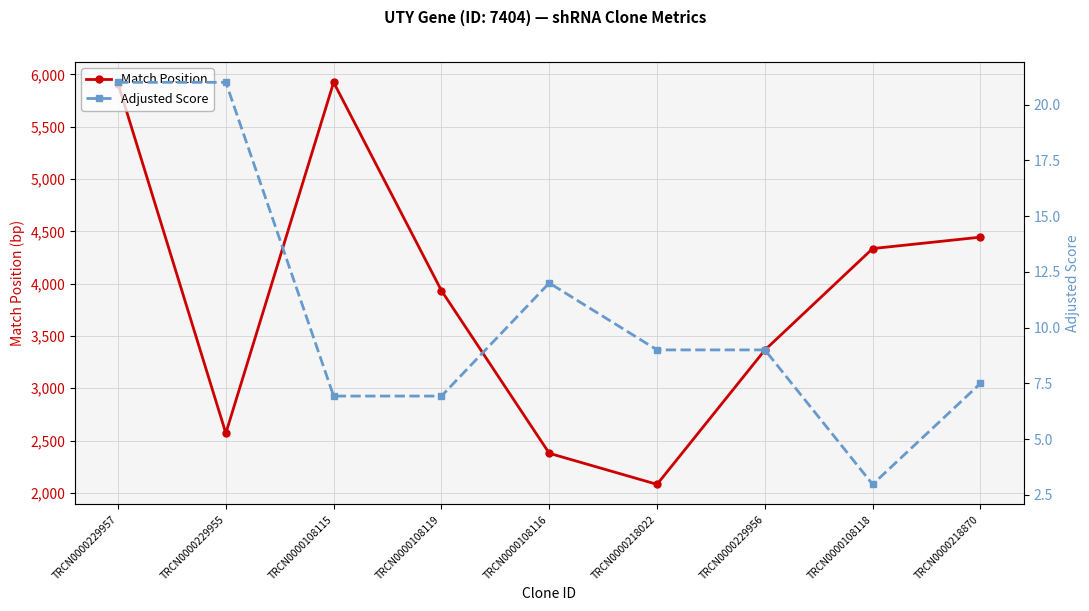

How many lines are shown in the chart?

2